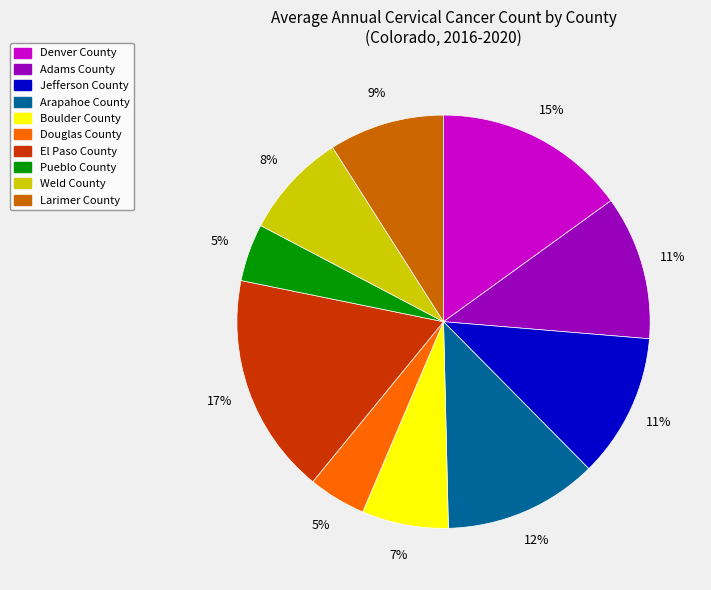

Between Jefferson County and Larimer County, which is larger?

Jefferson County